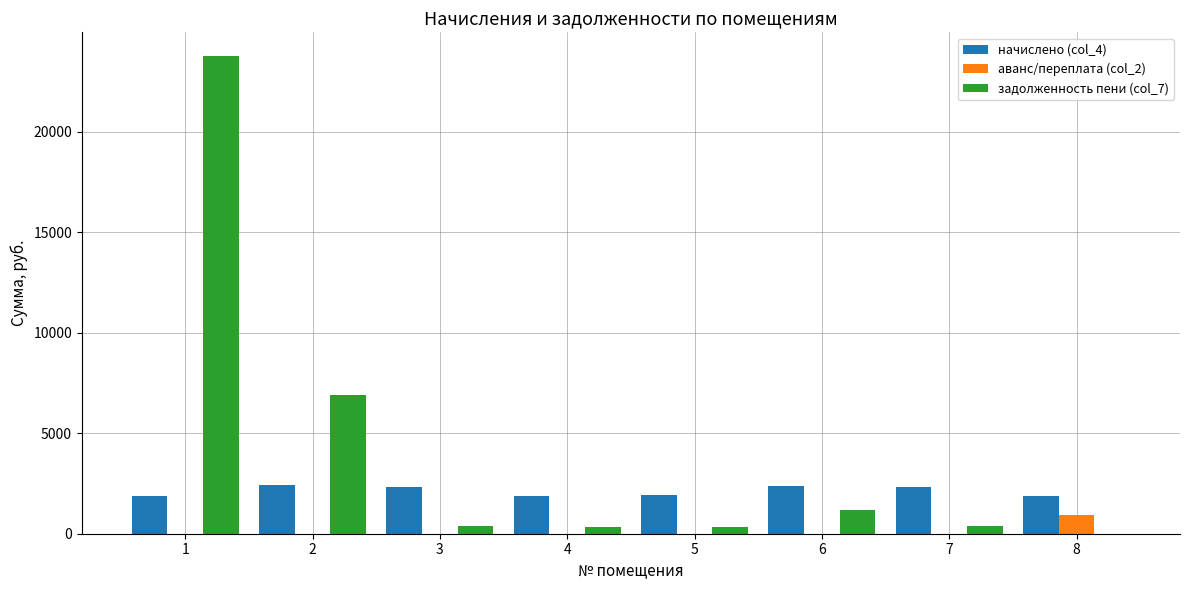

The value of задолженность пени (col_7) at 2 is 6889.0. True or false?

True